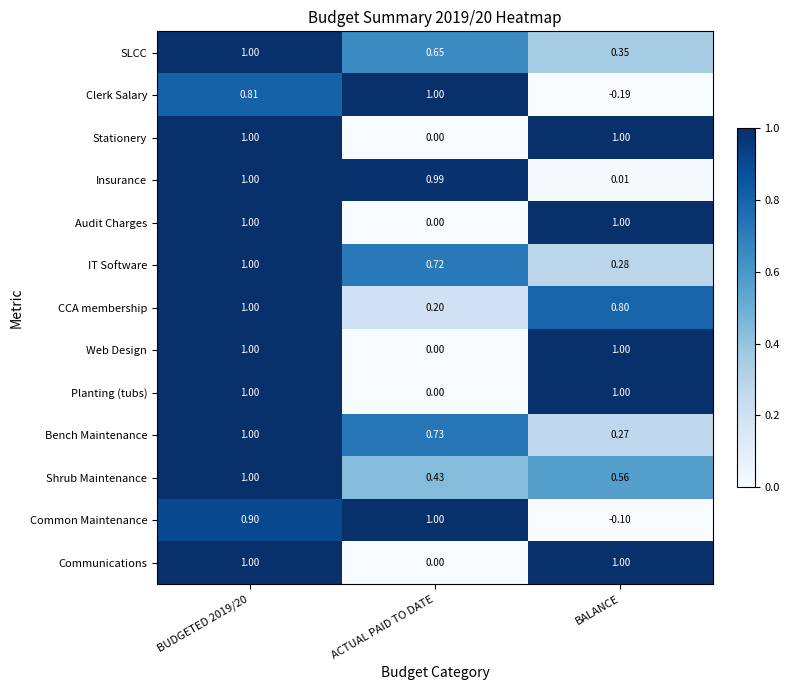

Is the value of Common Maintenance at BALANCE greater than the value of IT Software at BUDGETED 2019/20?

No